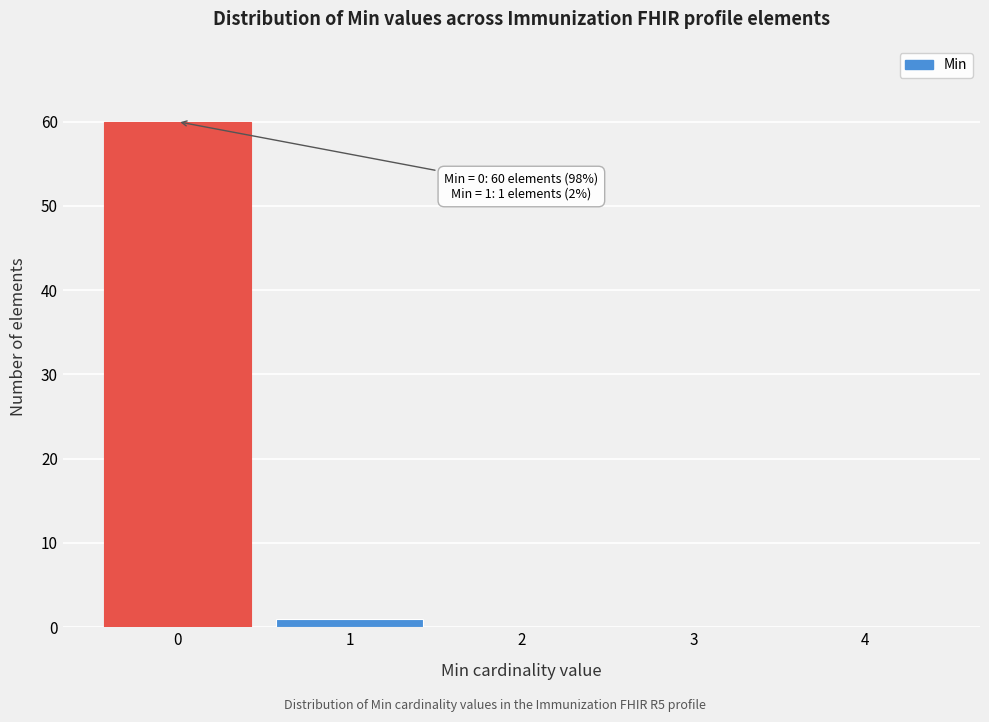

Over which range of the x-axis is the bar tallest?

-0.5 to 0.5